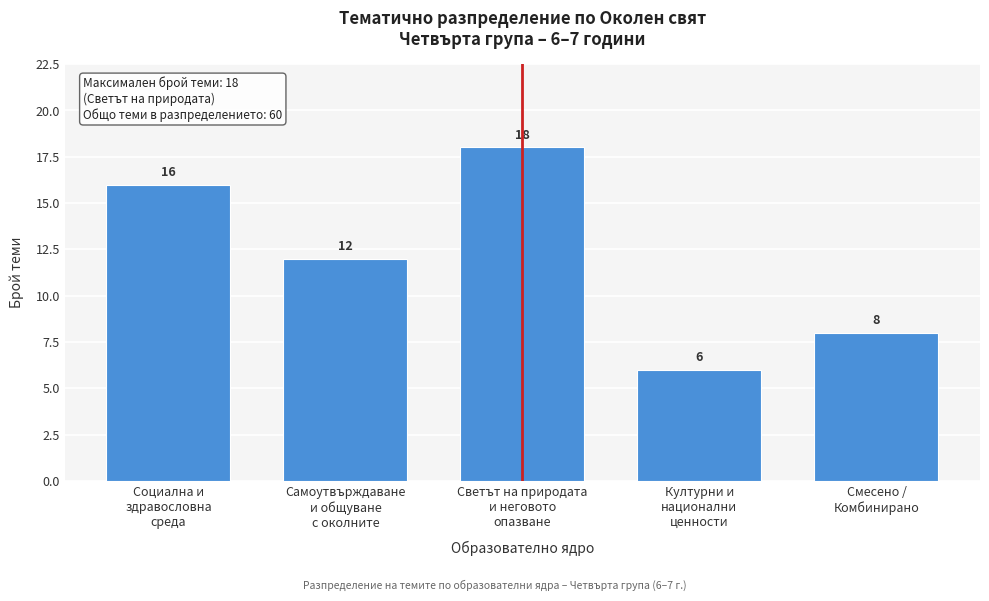

Reading left to right, what are all the values shown in this chart?

16	12	18	6	8